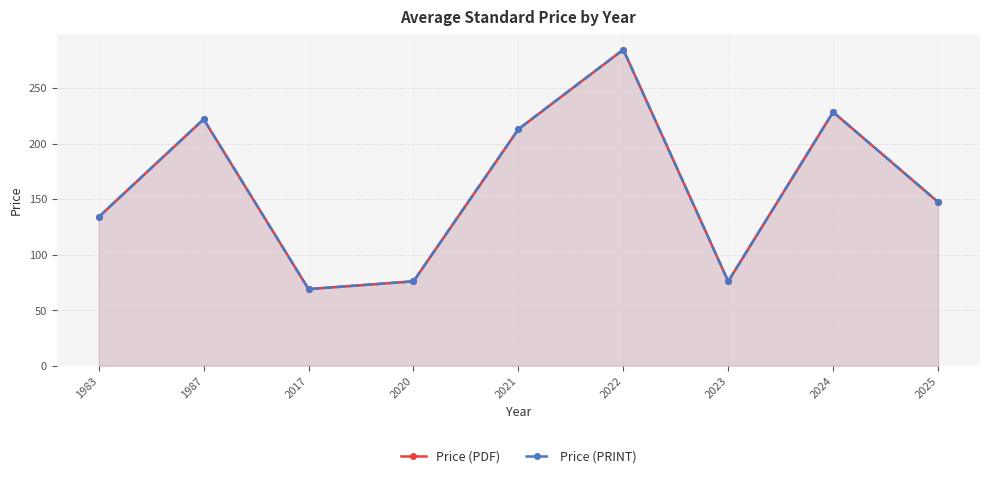

Rank the series at 2020 from lowest to highest value.

Price (PDF), Price (PRINT)